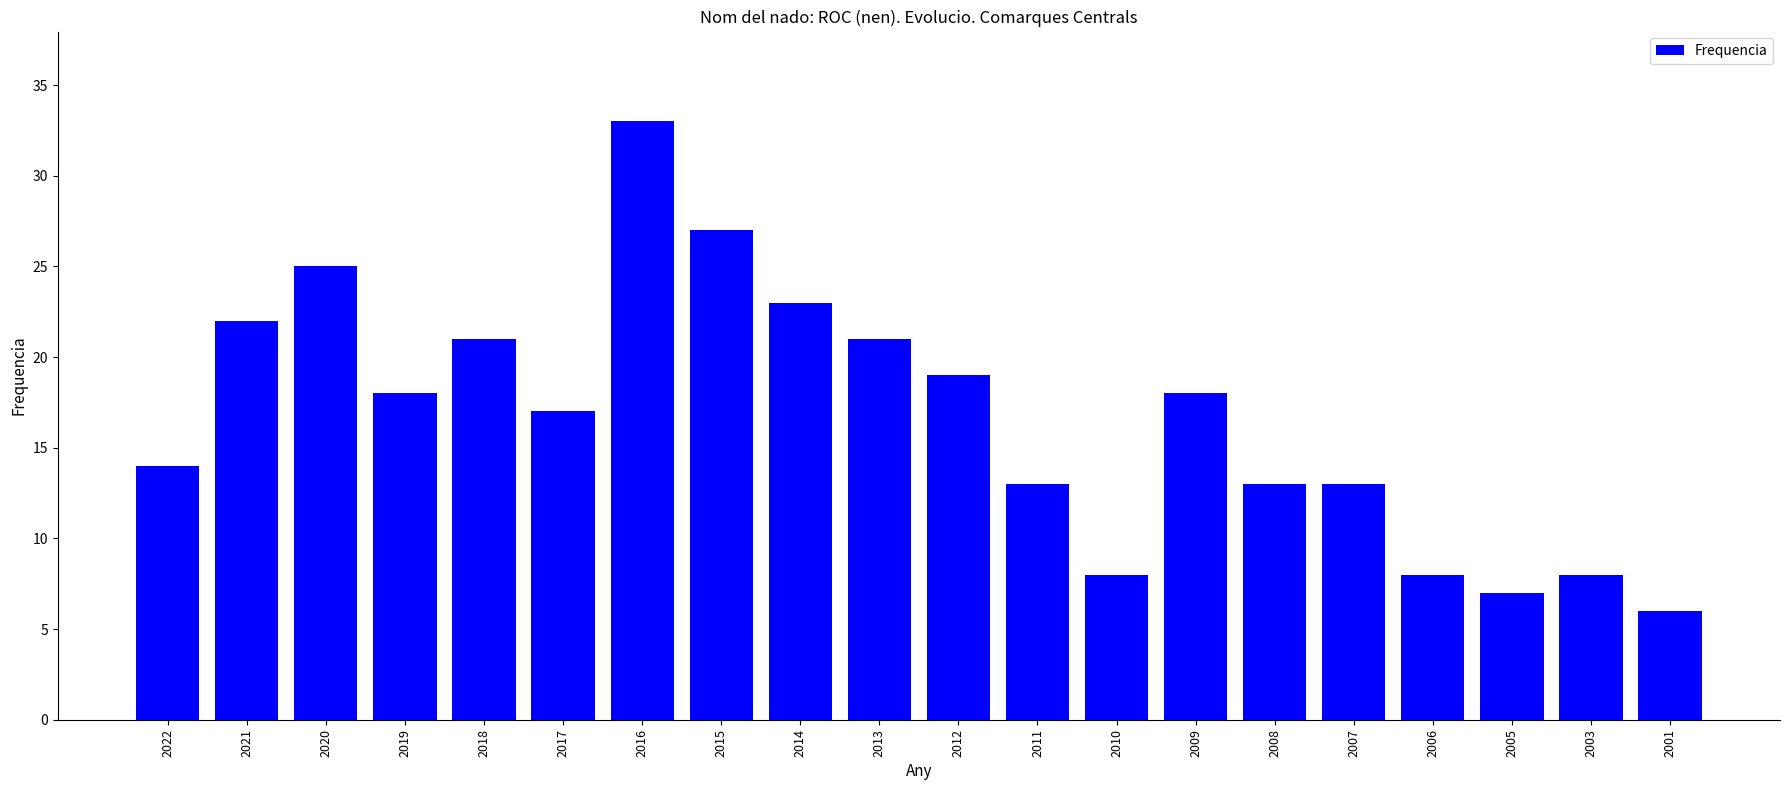

What is the maximum value shown in the chart?

33